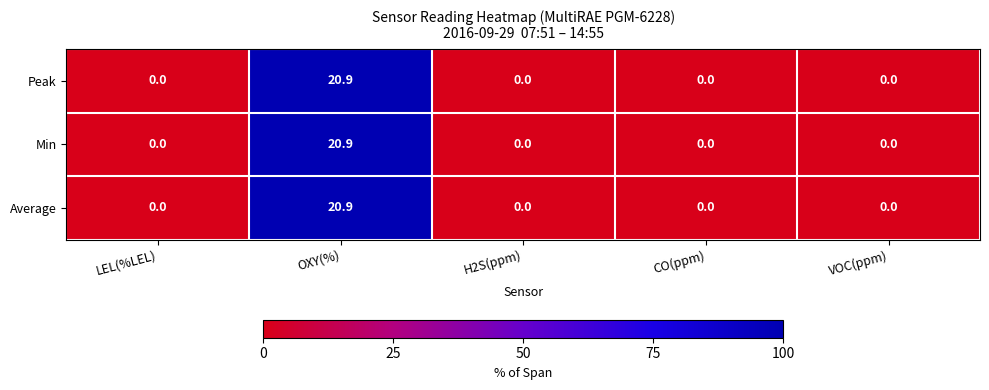

Reading right to left, extract all data points from this chart.

Peak: 0.0	0.0	0.0	20.9	0.0
Min: 0.0	0.0	0.0	20.9	0.0
Average: 0.0	0.0	0.0	20.9	0.0